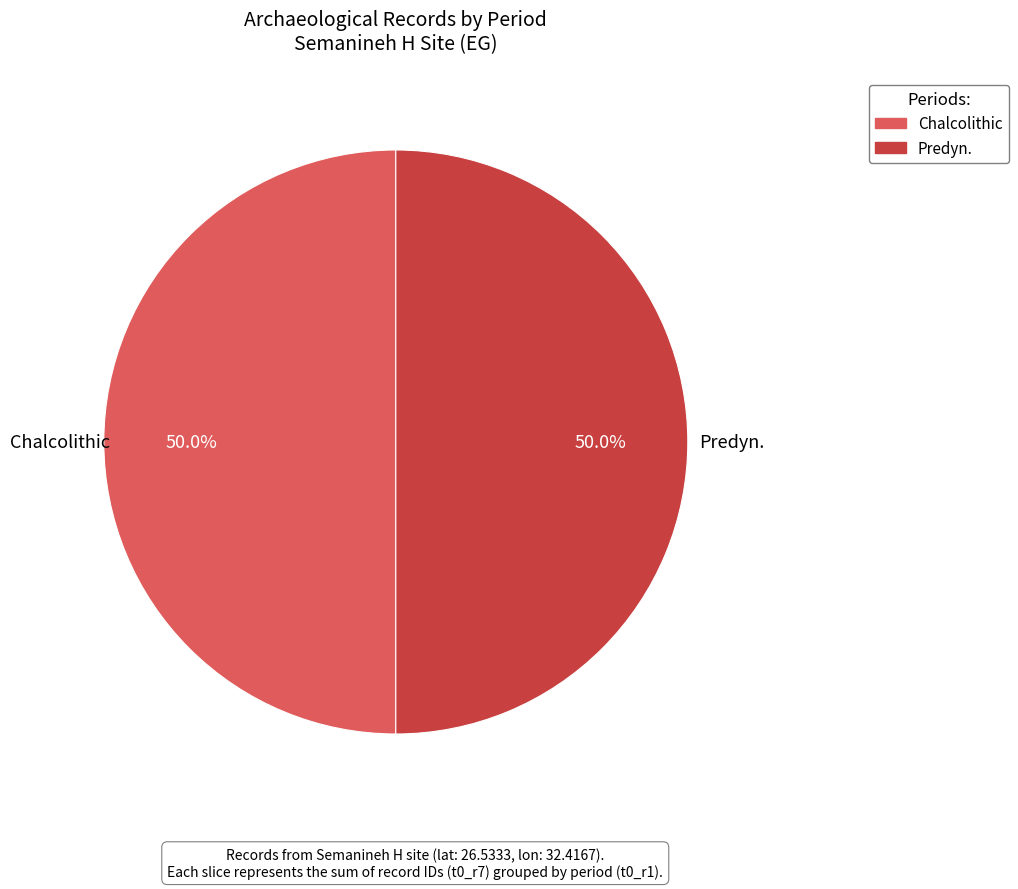

How many segments does this pie chart have?

2